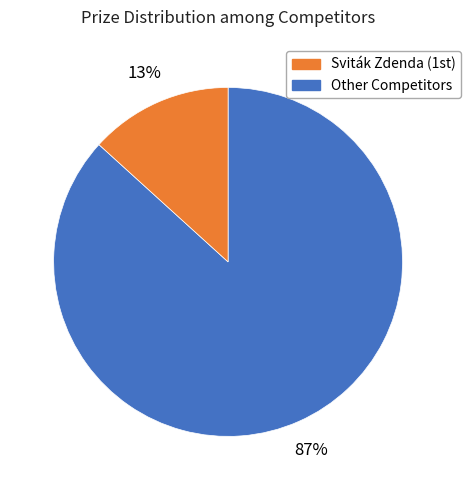

How many segments does this pie chart have?

2